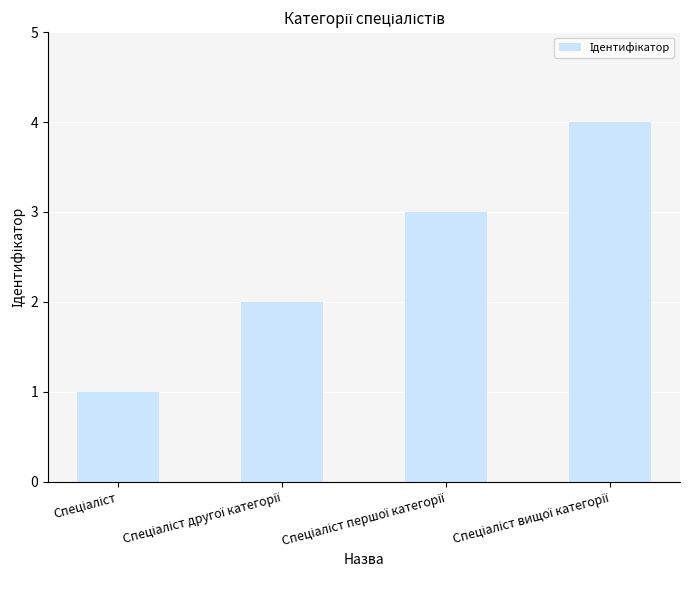

How many values are between 2 and 4?

3